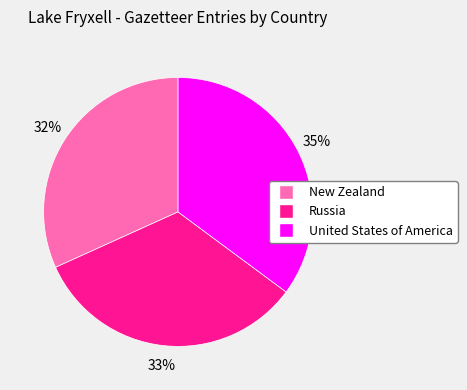

How many slices are in this pie chart?

3